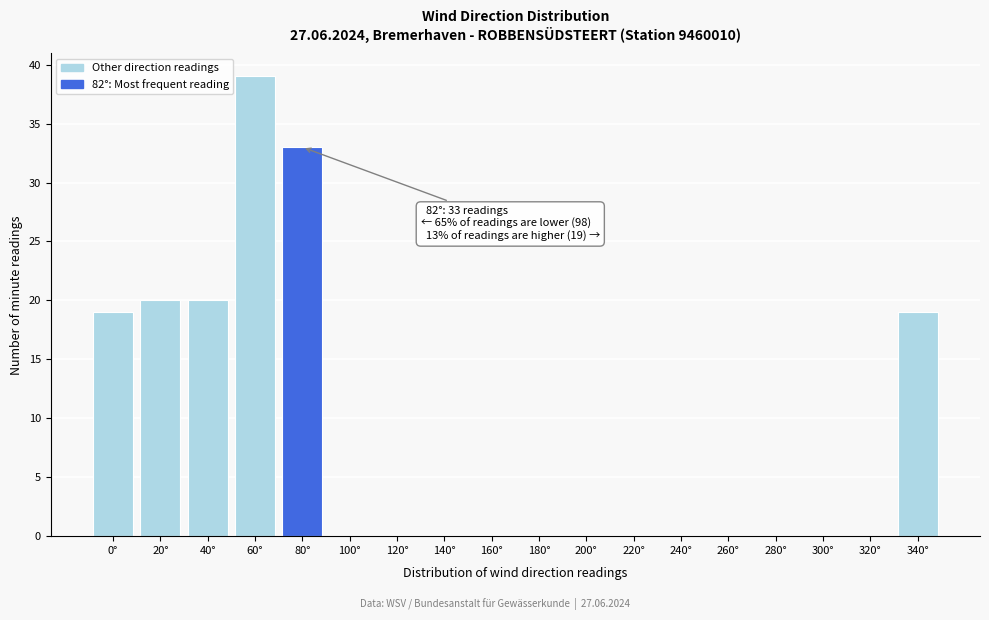

Reading left to right, transcribe all the data shown in this chart.

0°=19	20°=20	40°=20	60°=39	80°=33	100°=0	120°=0	140°=0	160°=0	180°=0	200°=0	220°=0	240°=0	260°=0	280°=0	300°=0	320°=0	340°=19